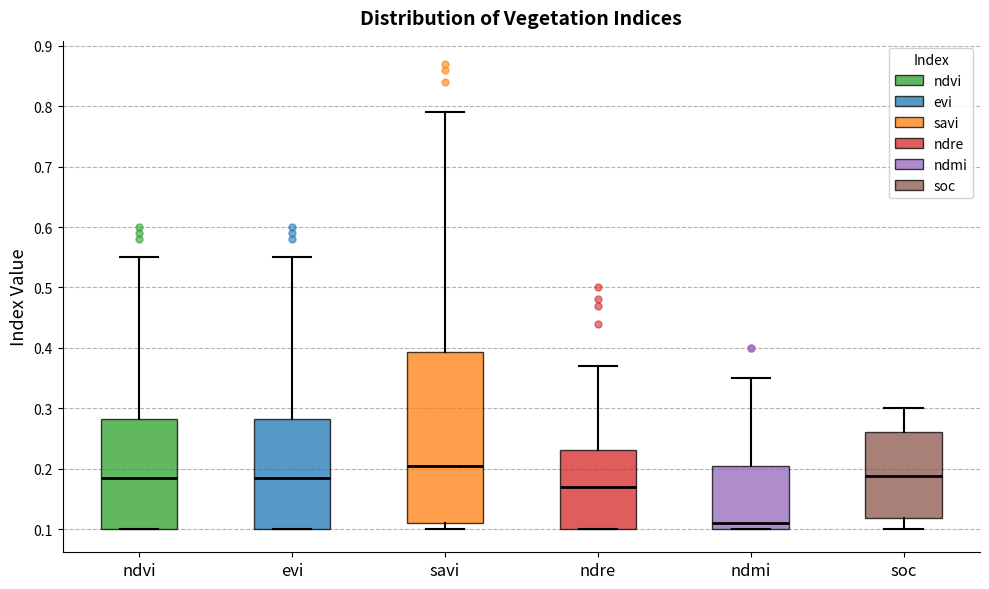

Which box is the tallest, from its lower edge to its upper edge?

savi